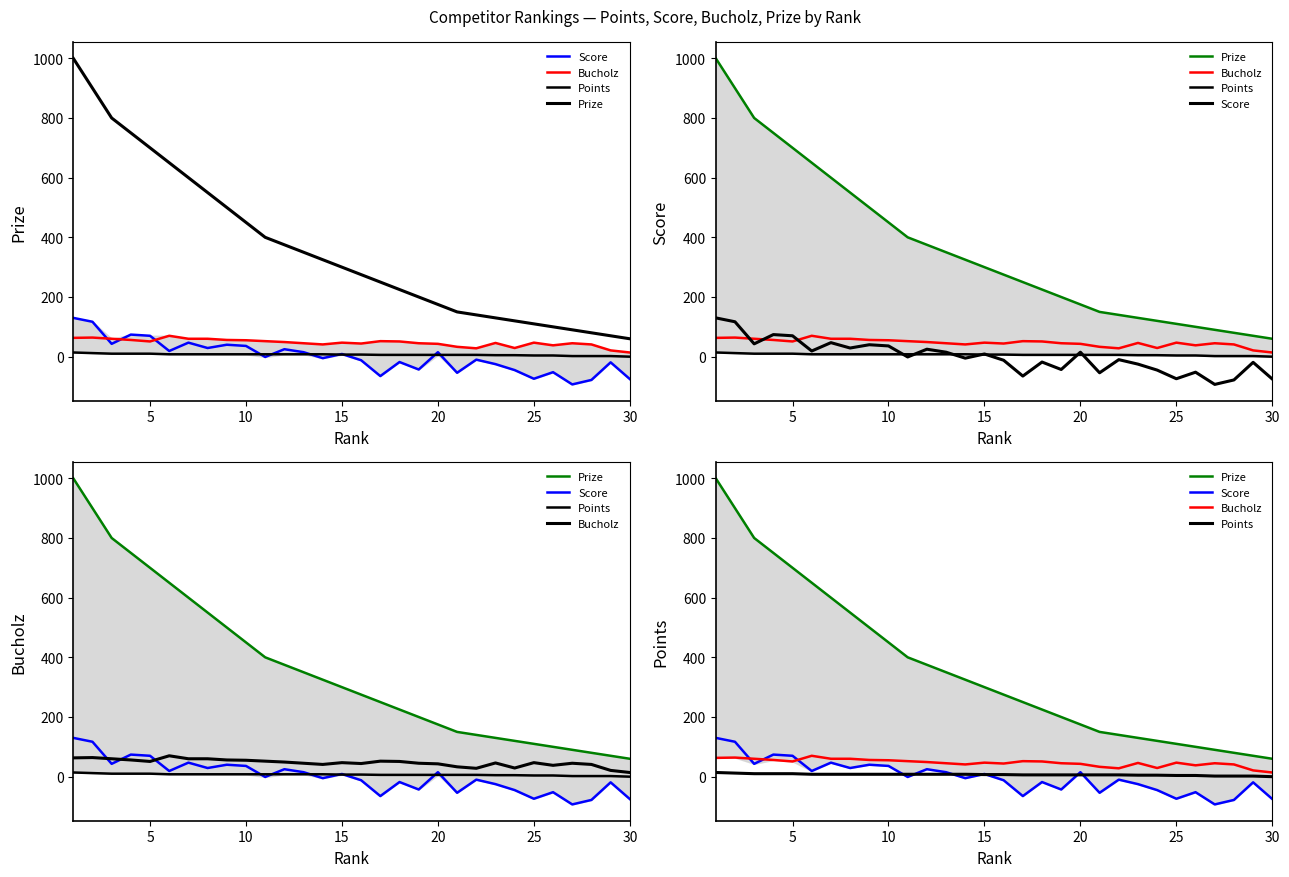

True or false: Points and Prize intersect in this chart.

False